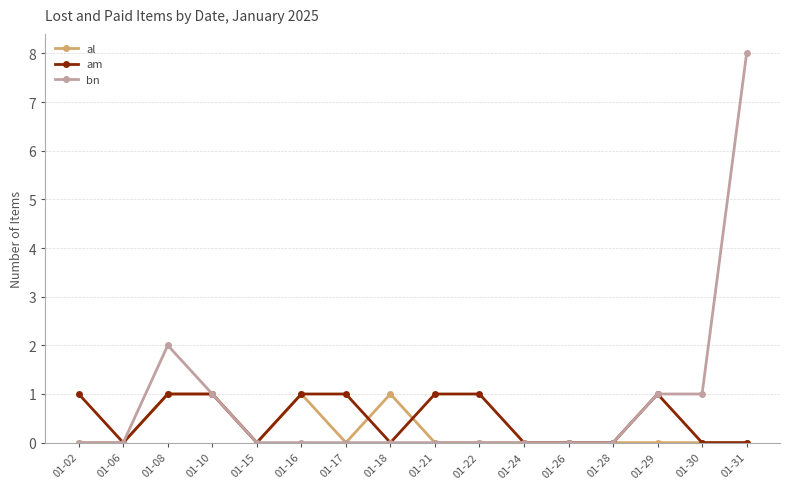

The bn series shows -3 at 01-17. True or false?

False